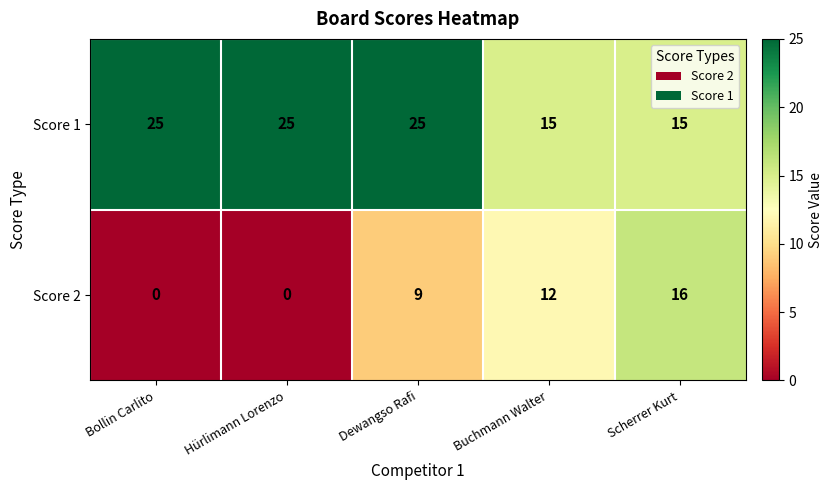

At how many categories does at least one series exceed 22?

3